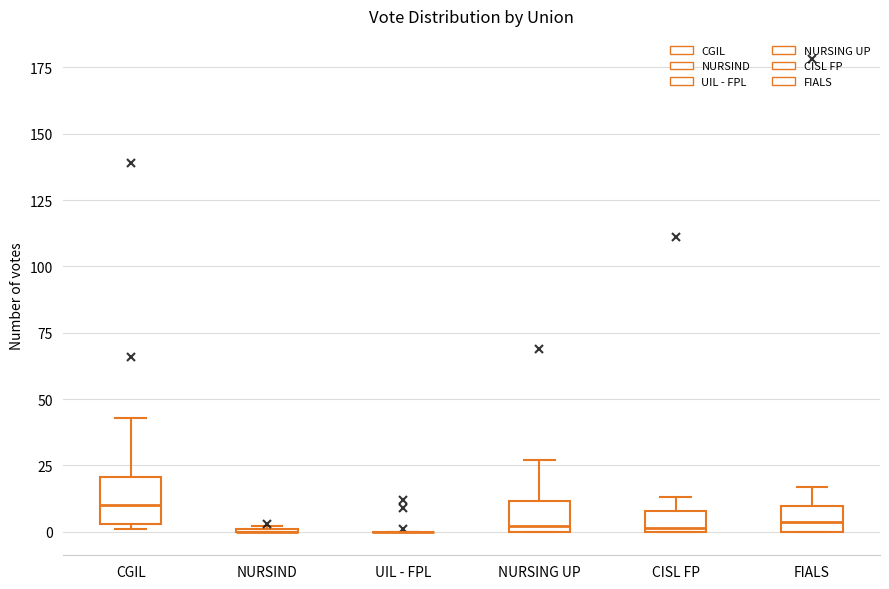

Reading left to right, transcribe this box plot: for each box, give where its median line is, the range the box spans, and where its two whiskers end, as read against the y-axis. The values are not printed on the chart, so give them approximately, as read against the axis.

CGIL: median 10, box 5 to 20, whiskers 0 to 45
NURSIND: box collapsed to a line at 0, whiskers 0 to 0
UIL - FPL: box collapsed to a line at 0, whiskers 0 to 0
NURSING UP: median 0 (just above the box's lower edge), box 0 to 10, whiskers 0 to 25
CISL FP: median 0, box 0 to 10, whiskers 0 to 15
FIALS: median 5, box 0 to 10, whiskers 0 to 15